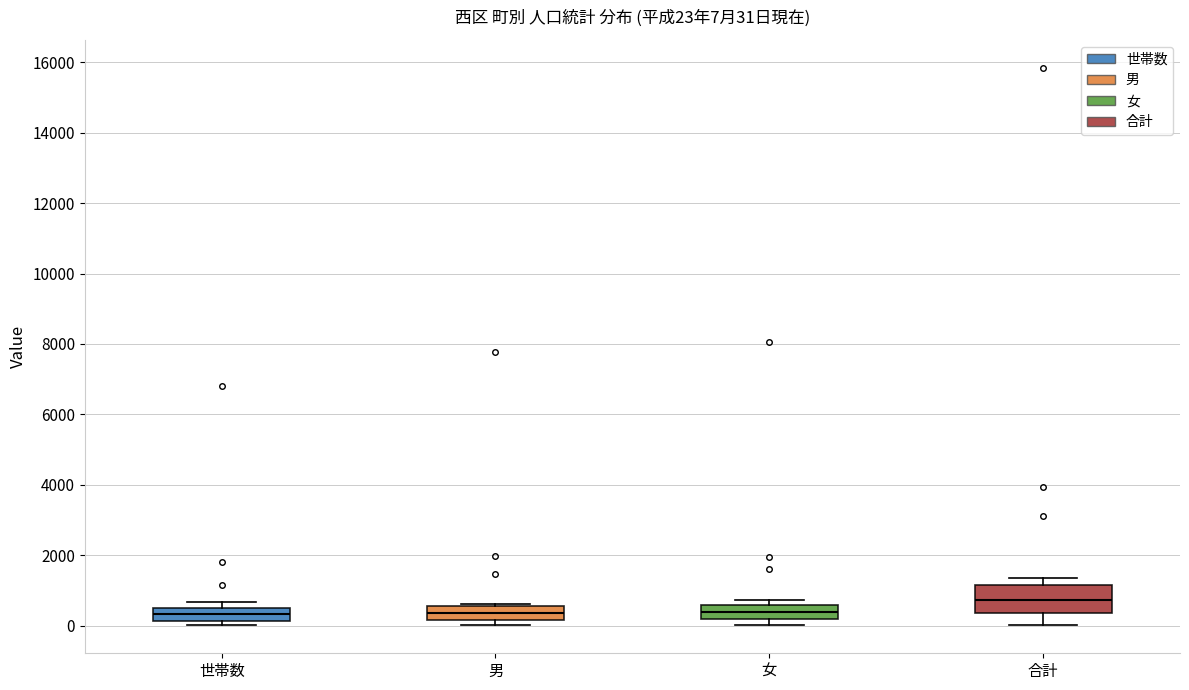

Comparing the boxes themselves (not the whiskers), which one is the tallest?

合計